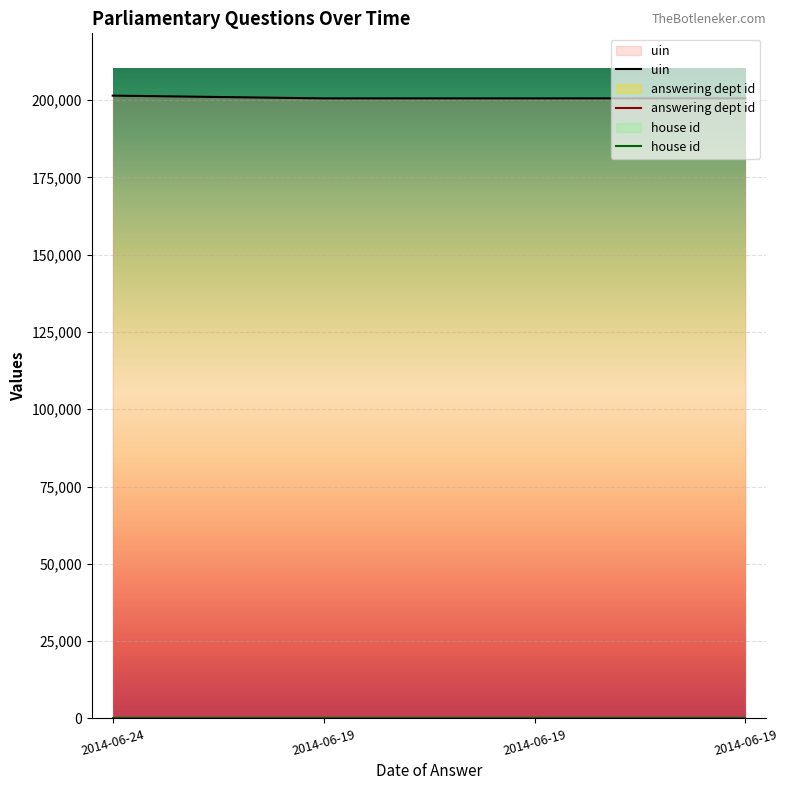

At 2014-06-19, list the series in order from smallest to largest.

house id, answering dept id, uin